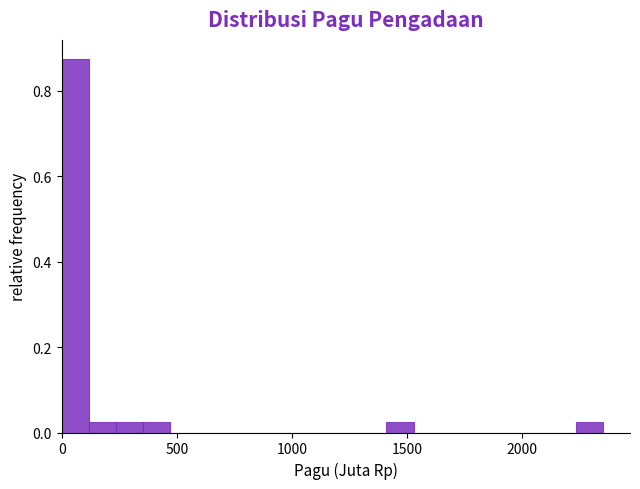

Around what value on the x-axis is the tallest bar? Give the approximate position of its centre, as read against the axis.

50